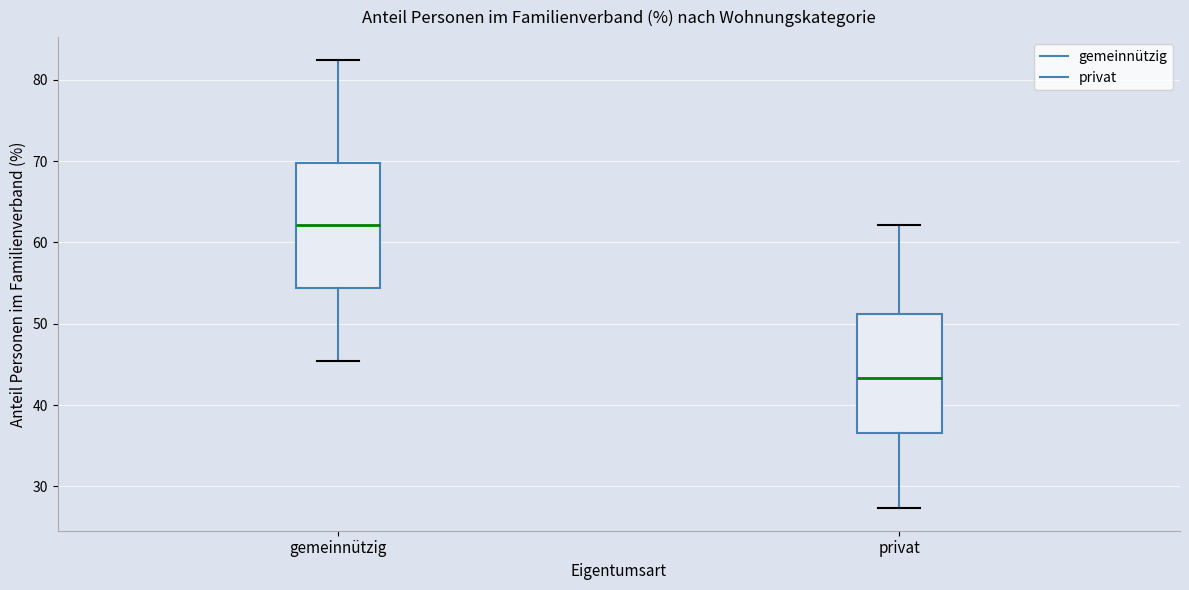

Reading left to right, transcribe this box plot: for each box, give where its median line is, the range the box spans, and where its two whiskers end, as read against the y-axis. The values are not printed on the chart, so give them approximately, as read against the axis.

gemeinnützig: median 62, box 54 to 70, whiskers 45 to 83
privat: median 43, box 37 to 51, whiskers 27 to 62